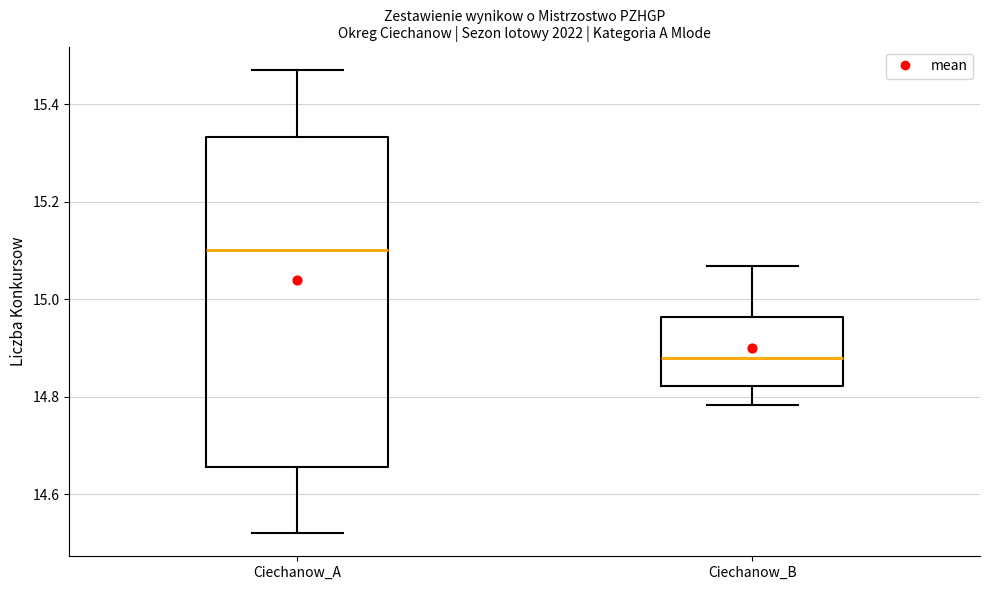

Comparing the boxes themselves (not the whiskers), which one is the tallest?

Ciechanow_A